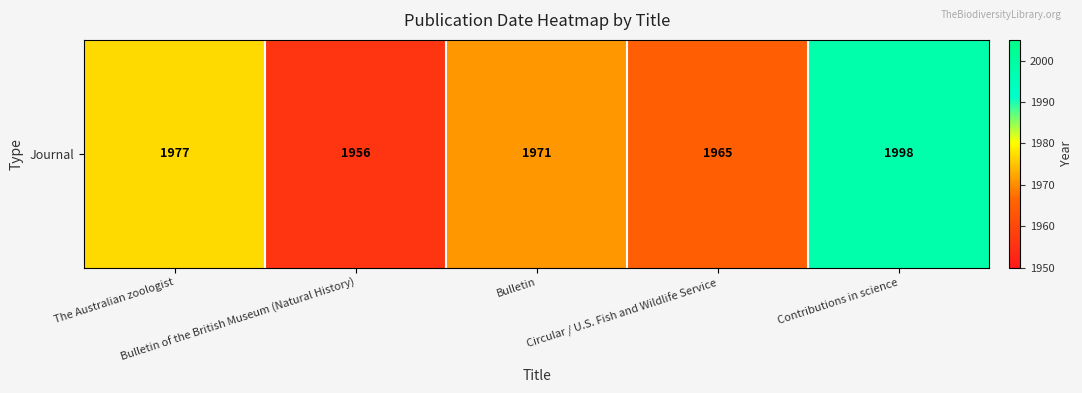

Where is the data nearest to the value 1977?

The Australian zoologist